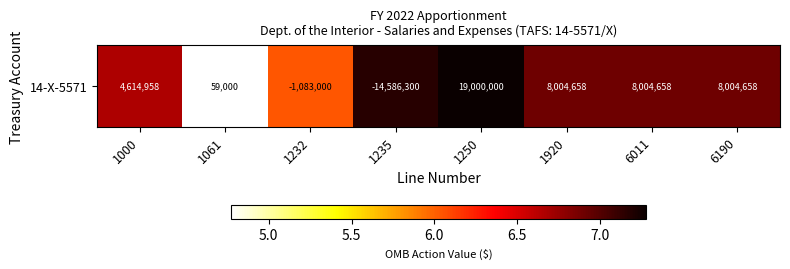

Rank the categories by value from lowest to highest.

1061, 1232, 1000, 1920, 6011, 6190, 1235, 1250